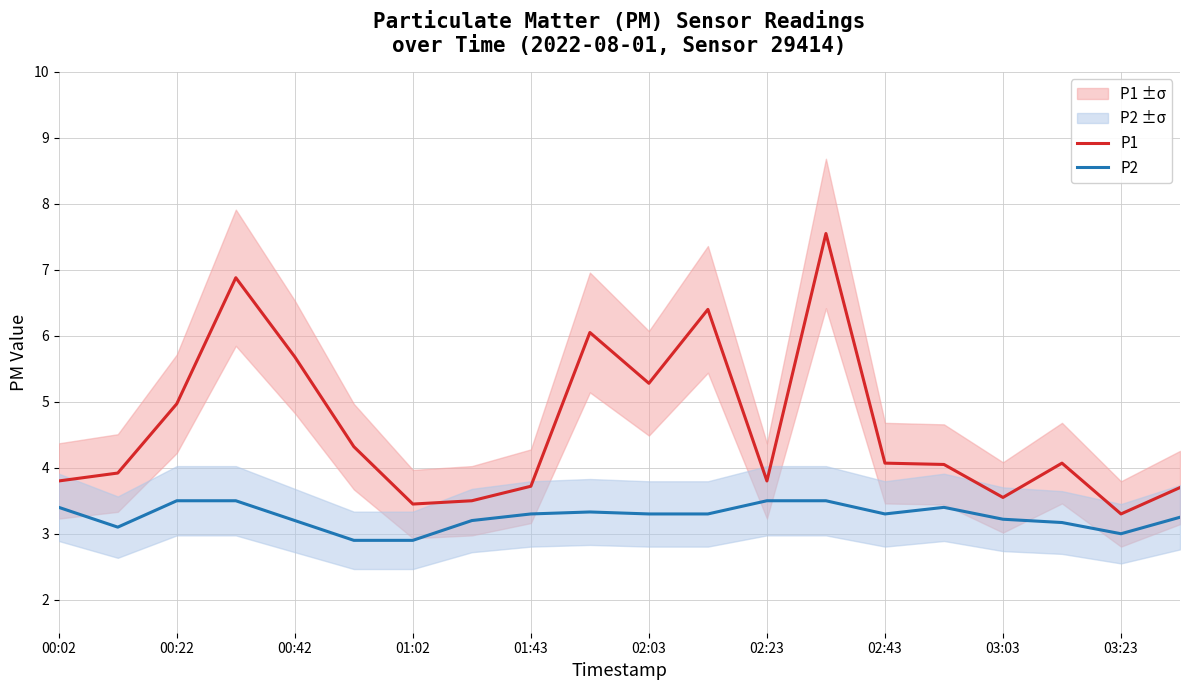

What is the sum of all P2 values?

65.3